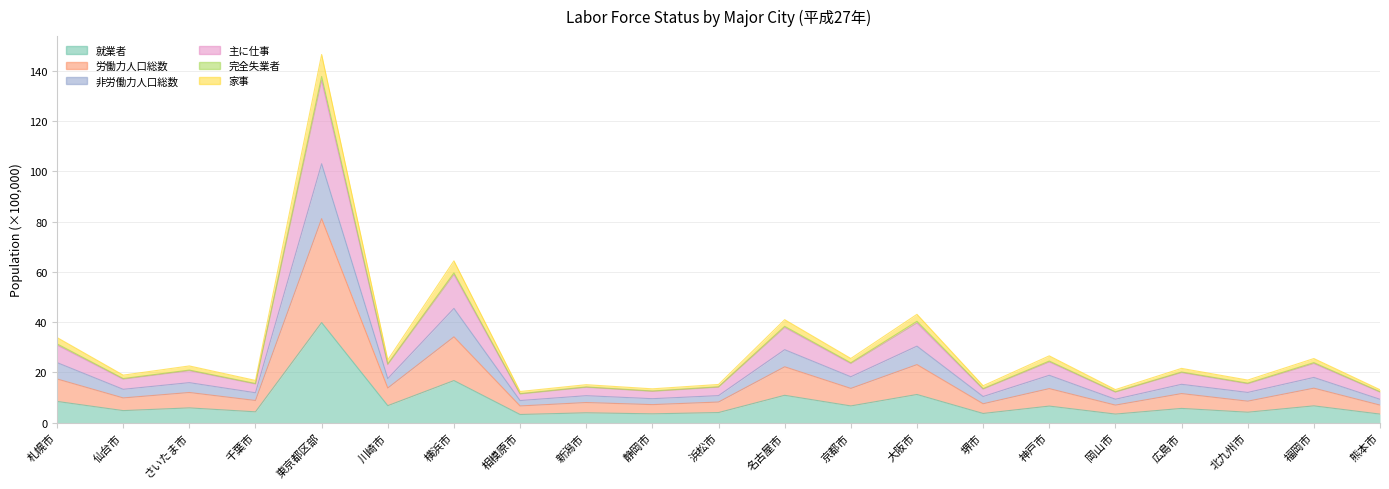

True or false: 完全失業者 and 労働力人口総数 cross at least once.

False